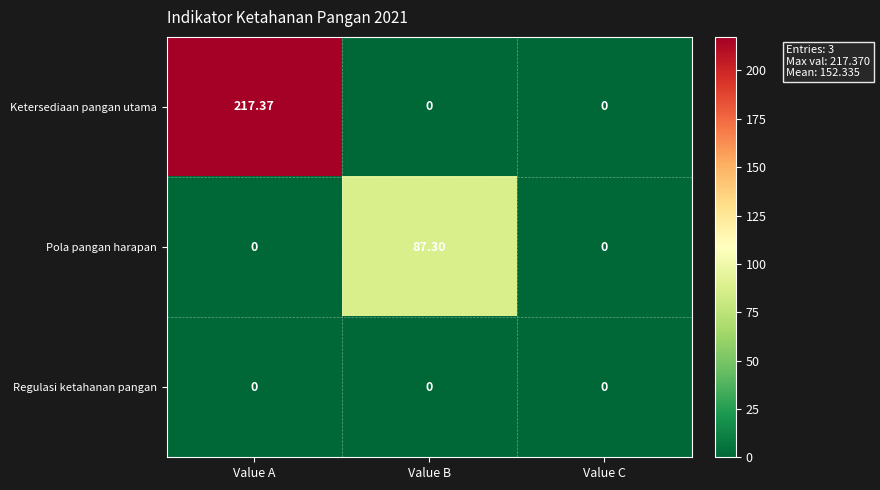

List the series in order of their peak value, lowest first.

Regulasi ketahanan pangan, Pola pangan harapan, Ketersediaan pangan utama